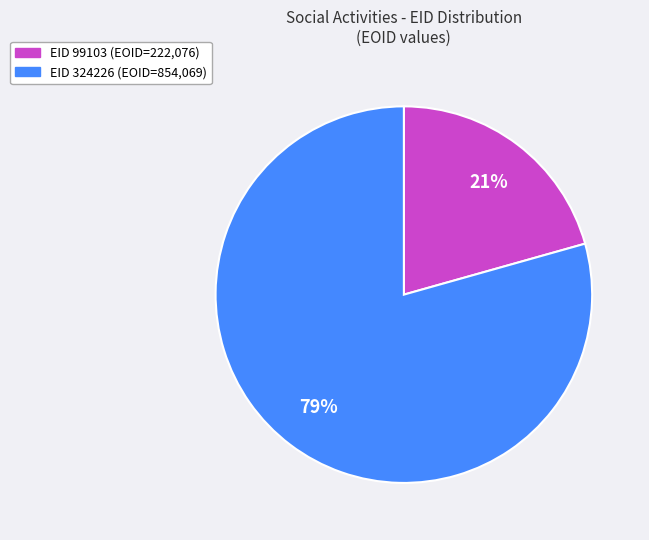

Count the number of slices in the pie.

2